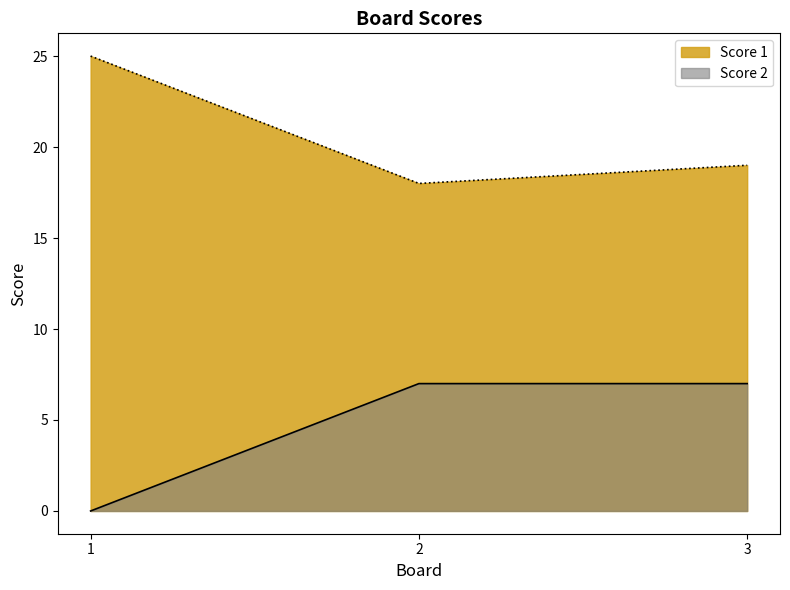

Reading left to right, list all the values displayed in this chart.

Score 1: 1=25	2=18	3=19
Score 2: 1=0	2=7	3=7